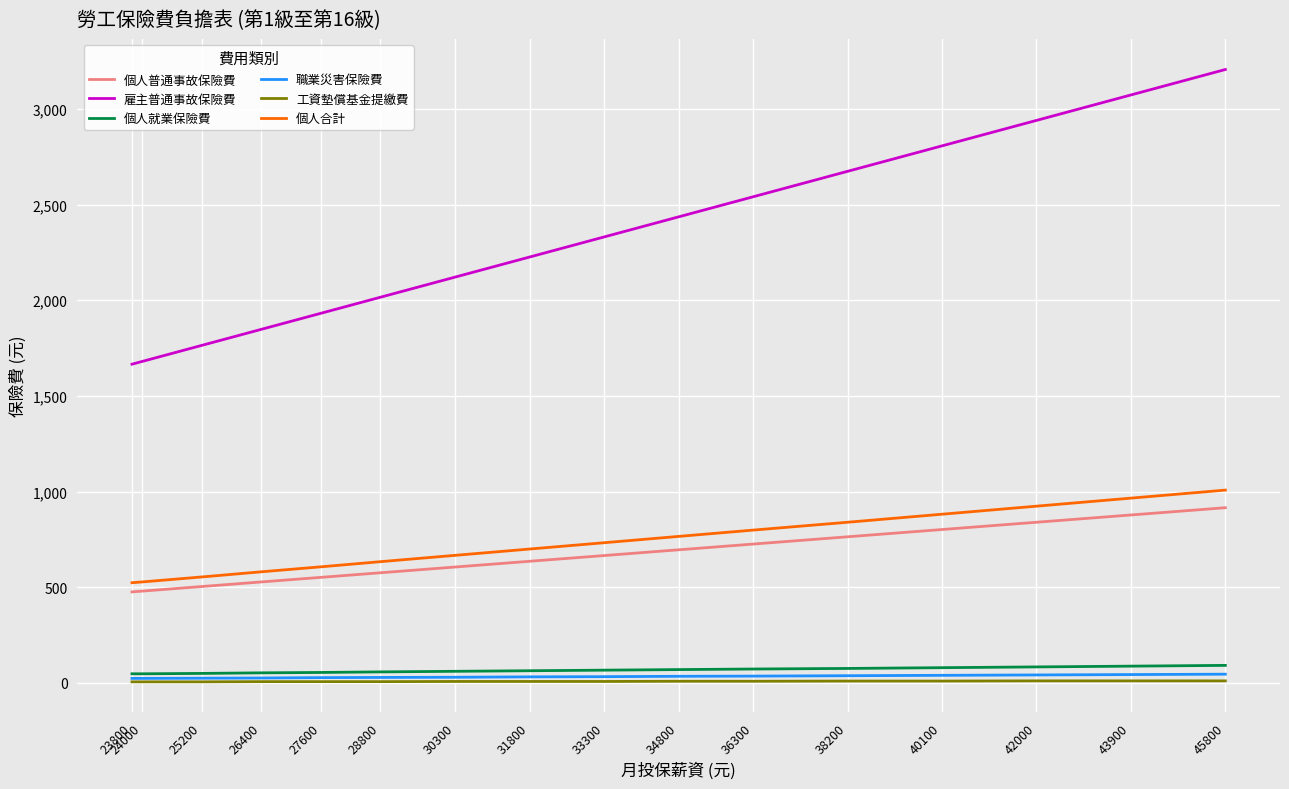

What is the total value across all series at 24000?

2766